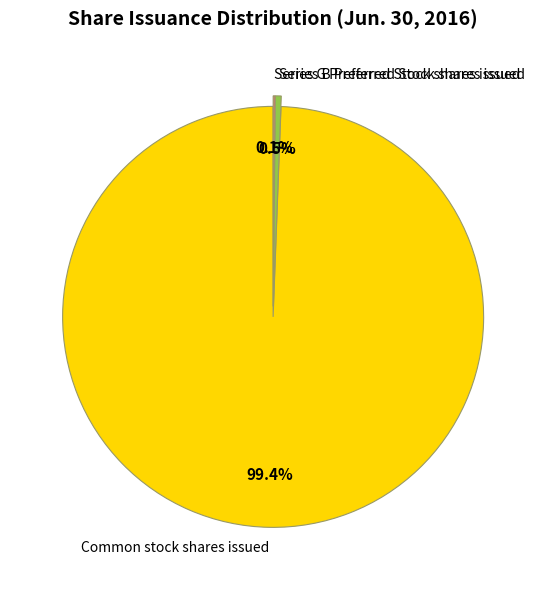

Is Common stock shares issued the majority of the pie?

Yes